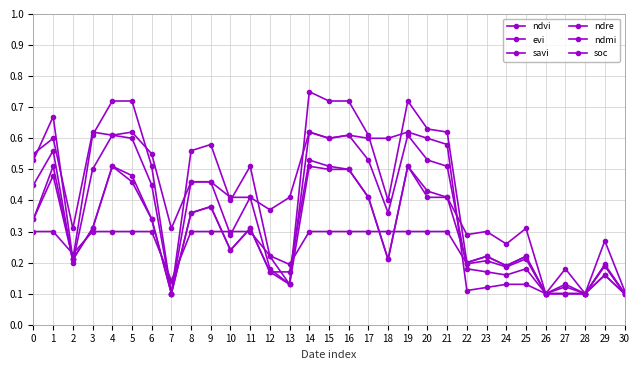

Is this an area chart (filled region under the line)?

No